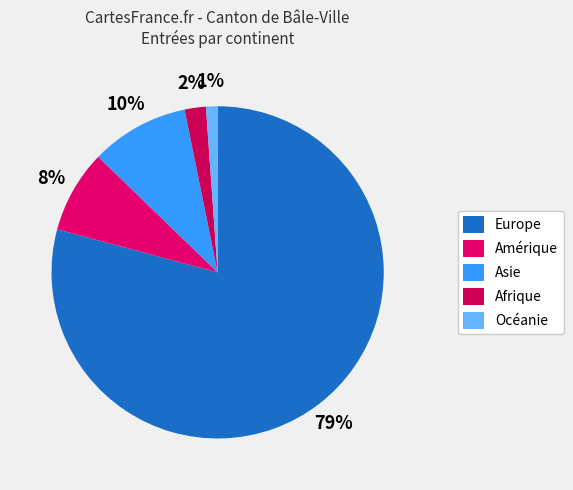

The Océanie slice represents 1% of the pie. True or false?

True